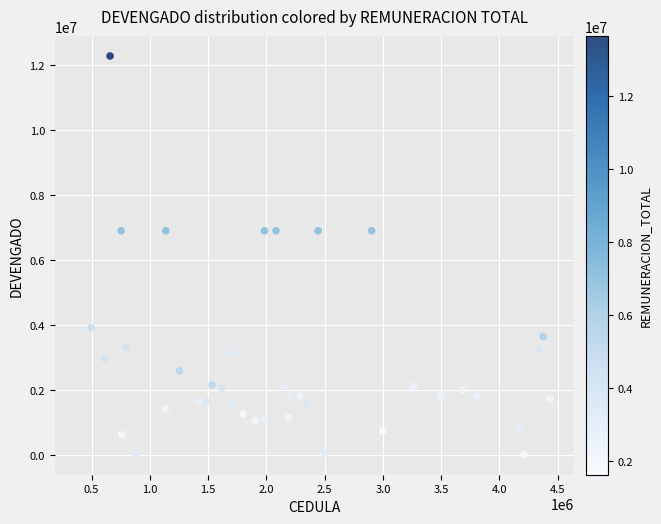

What is the range of Y values (max minus min)?

12282908